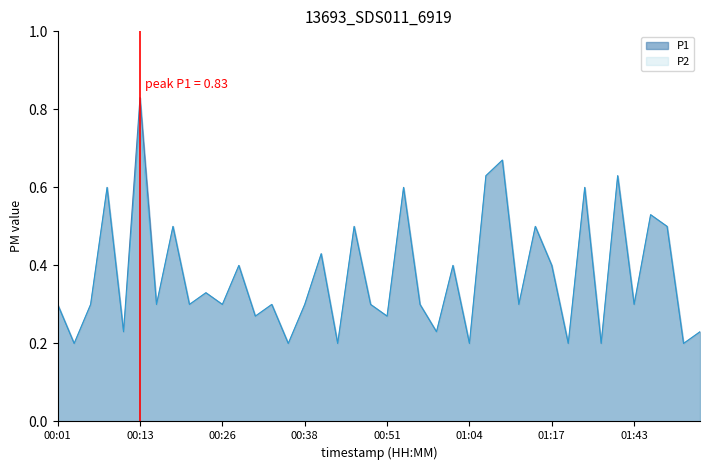

Which series has the widest spread of values?

P1